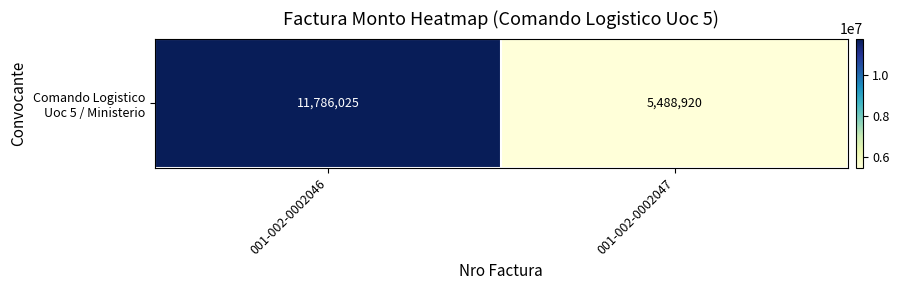

Read the value at 001-002-0002046.

11786025